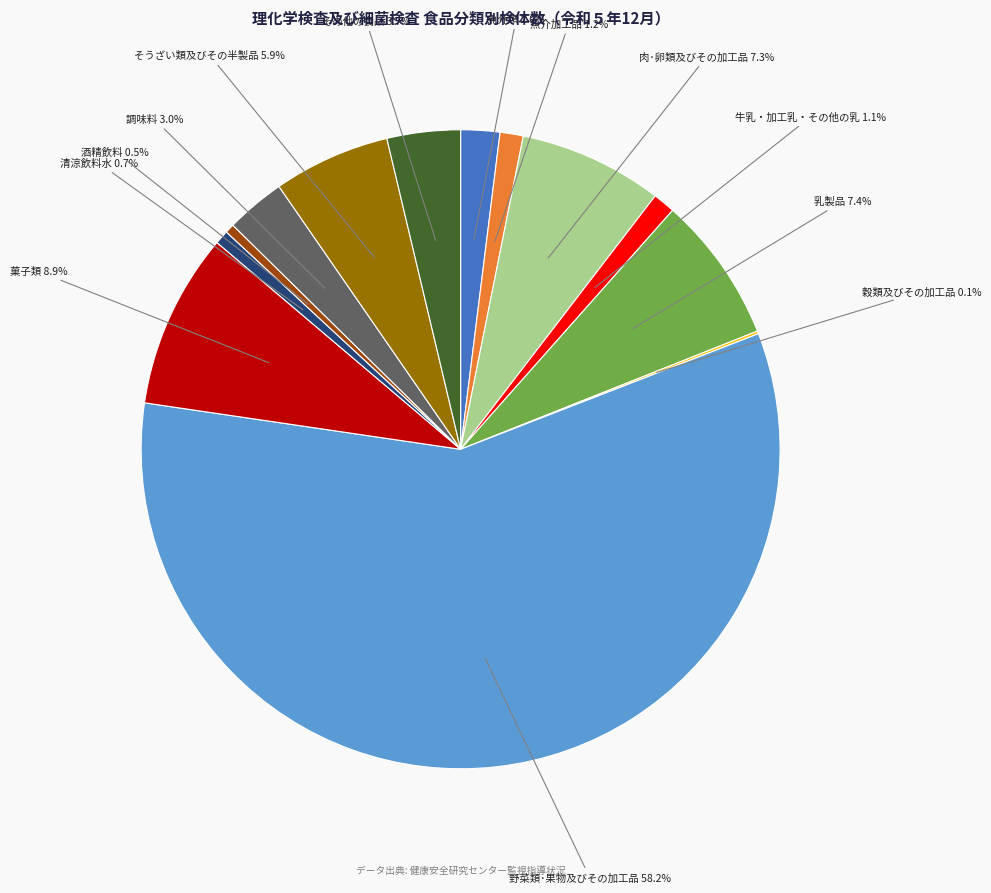

Is there a majority slice in this chart?

Yes